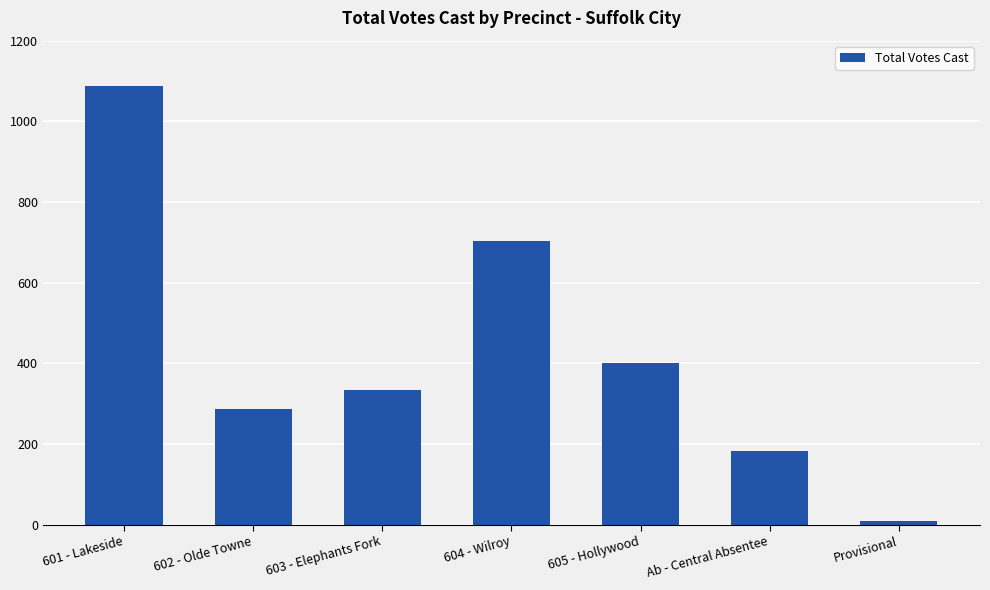

At which category does the chart reach its minimum across all series?

Provisional